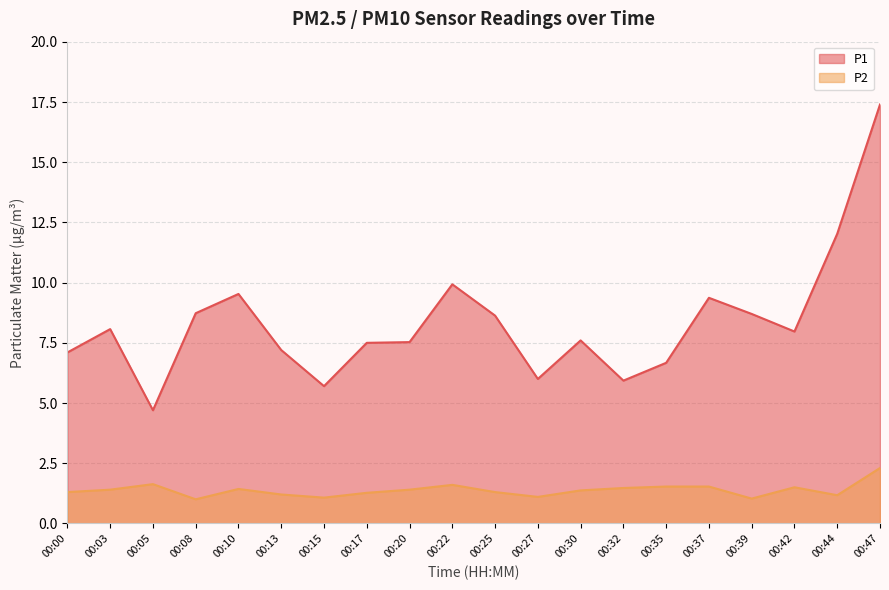

Is the value of P1 at 00:30 greater than the value of P2 at 00:15?

Yes